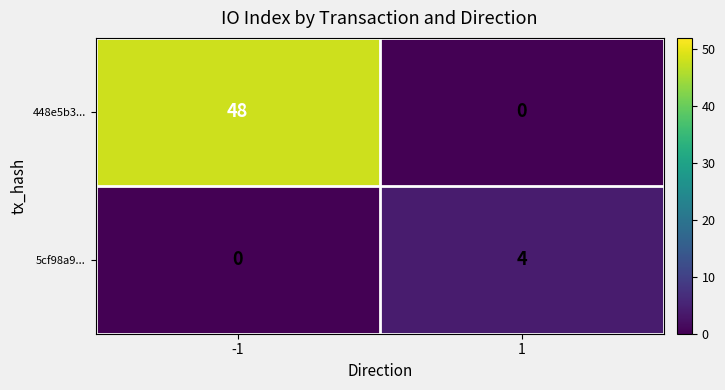

What is the total value across all series at 1?

4